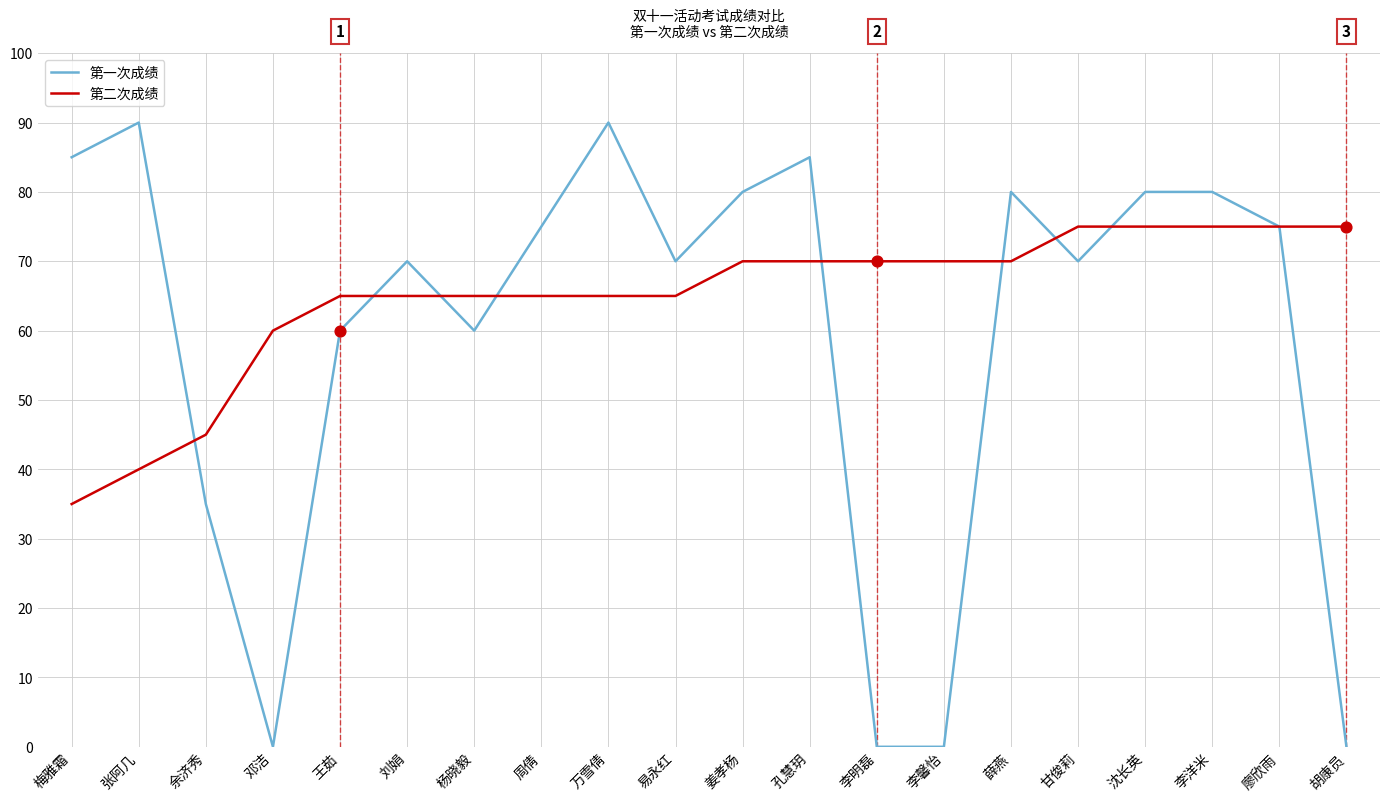

What are all the series names shown in the legend?

第一次成绩, 第二次成绩